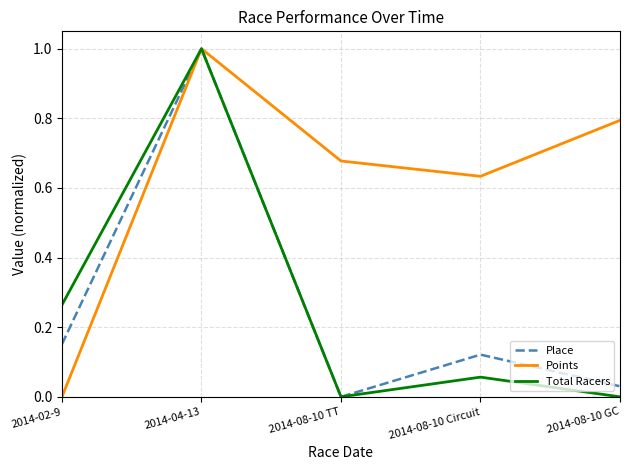

Between 2014-02-9 and 2014-04-13, which series saw the biggest shift?

Points